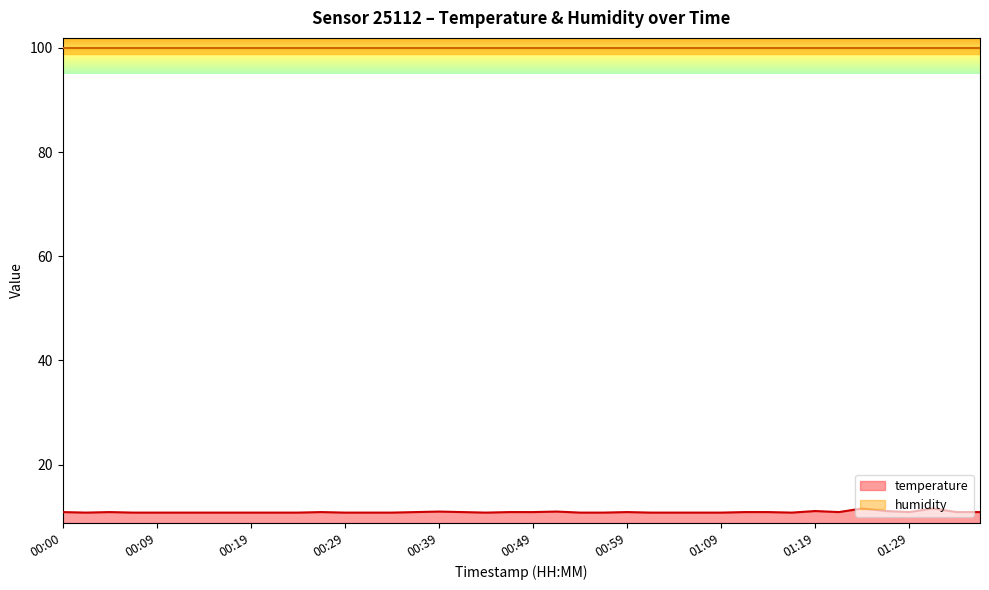

What is the minimum value shown in the chart?

10.8